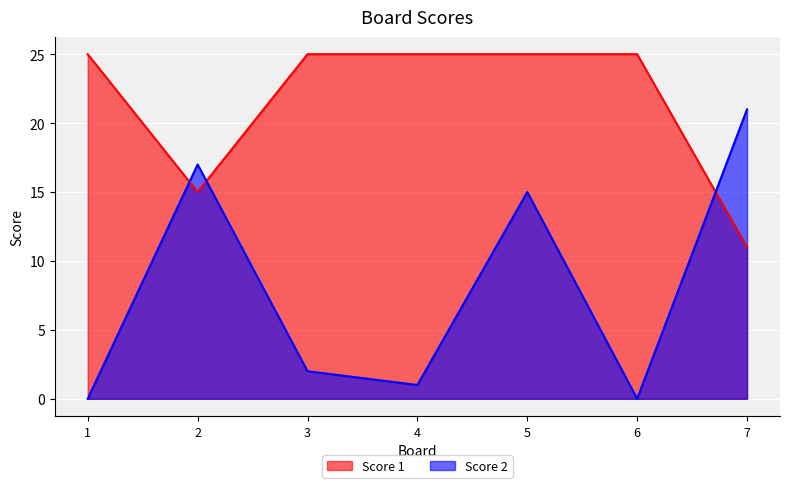

Where is Score 1 nearest to the value 18?

2